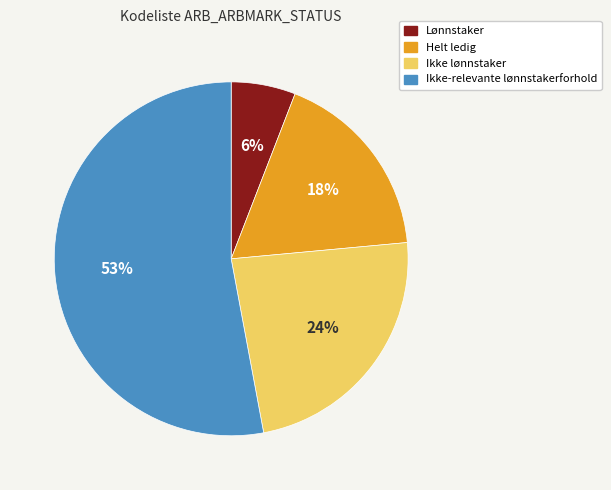

Which category accounts for the majority?

Ikke-relevante lønnstakerforhold